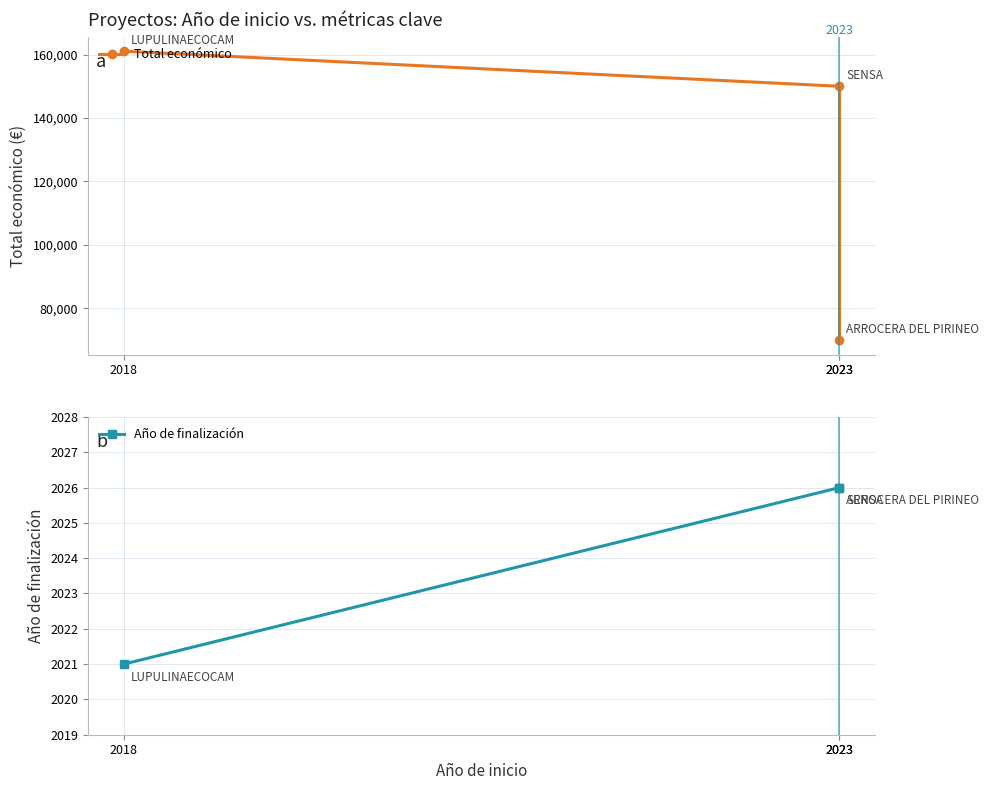

Which series has the largest range (max minus min)?

Total económico